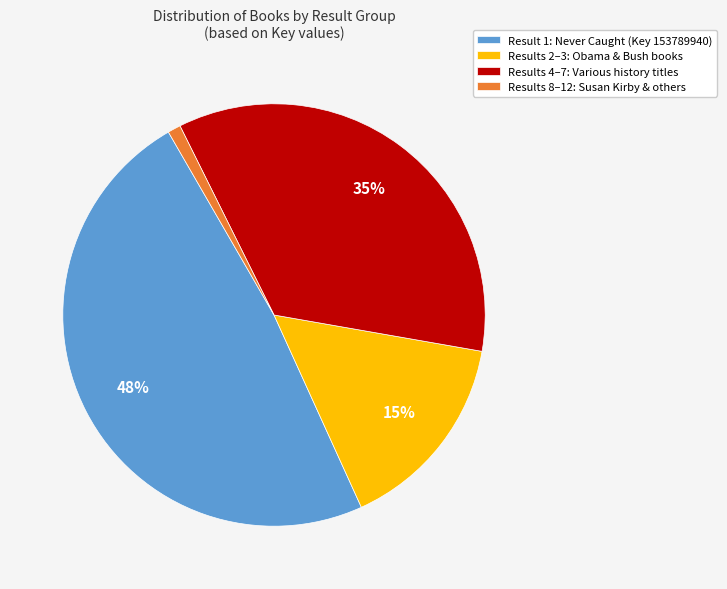

Approximately how many times larger is the value at Results 2–3: Obama & Bush books compared to Results 4–7: Various history titles?

0.4